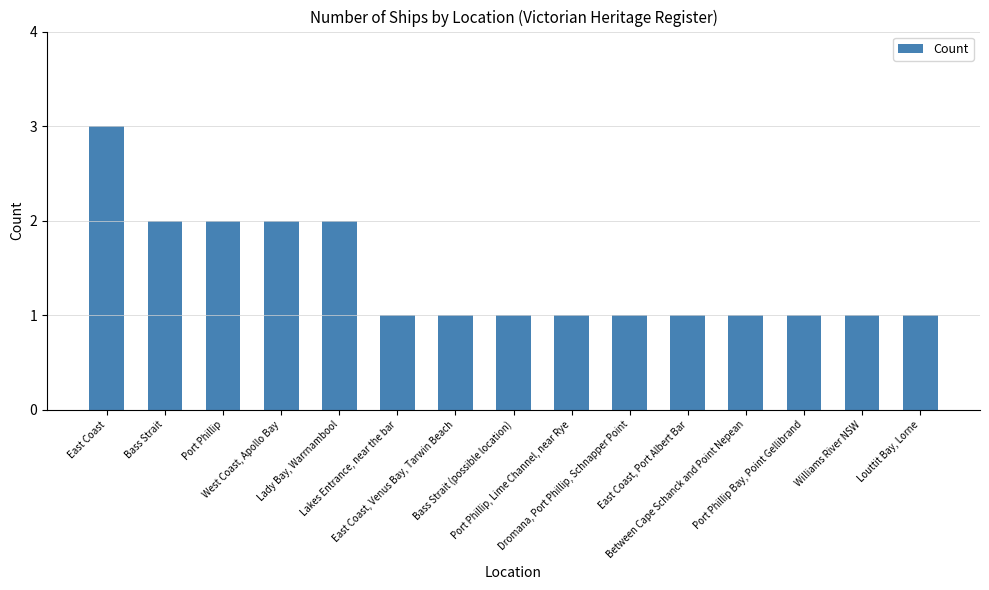

What is the ratio of the value at East Coast, Venus Bay, Tarwin Beach to the value at Lady Bay, Warrnambool?

0.5